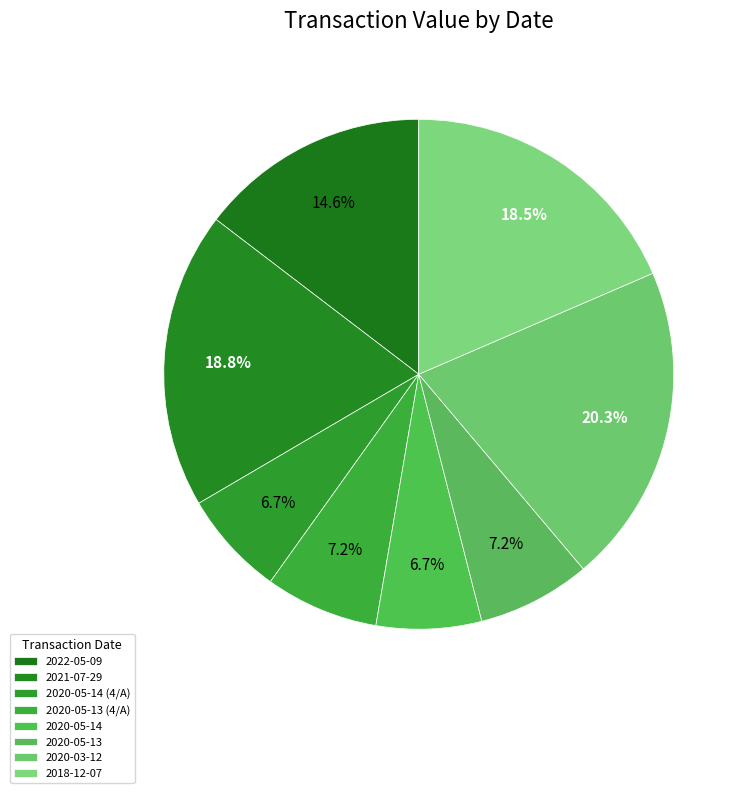

True or false: 2020-05-14 (4/A) accounts for 7% of the total.

True